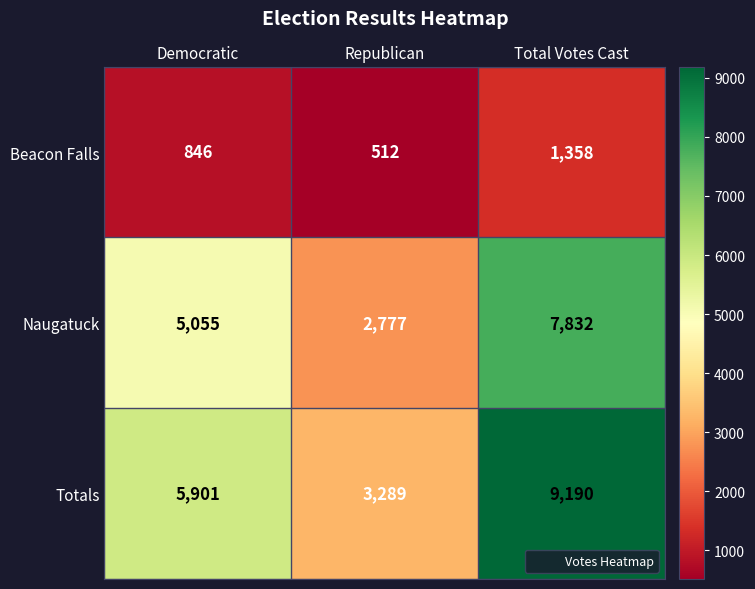

Which series has the largest range (max minus min)?

Totals